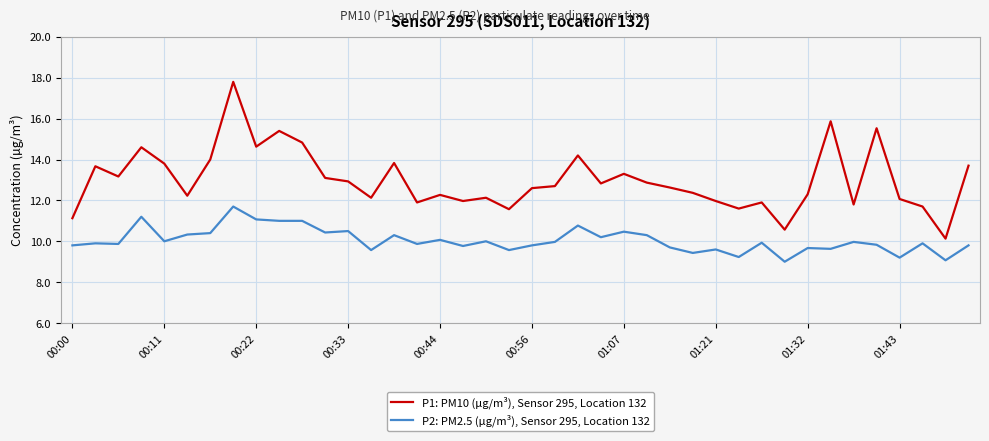

What is the highest value of the P2: PM2.5 (µg/m³), Sensor 295, Location 132 series?

11.7